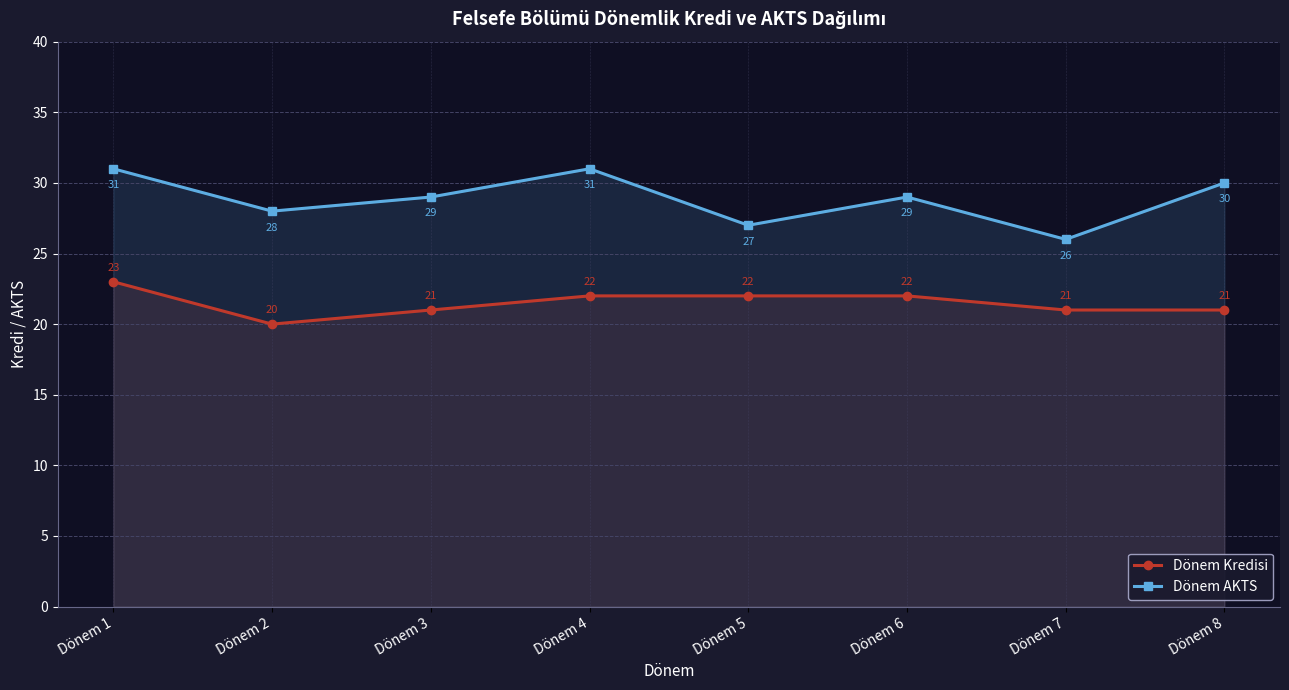

Does the chart have visible grid lines?

Yes